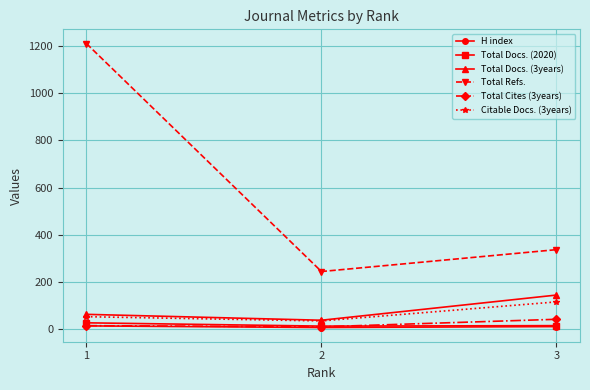

The value of Total Docs. (3years) at 2 is 36. True or false?

True